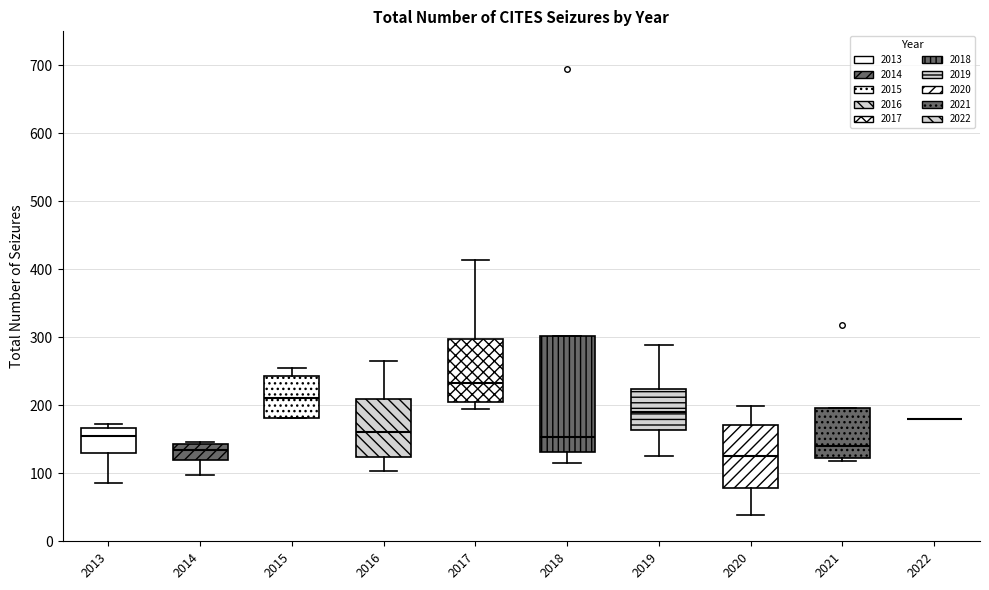

Which box is the tallest, from its lower edge to its upper edge?

2018